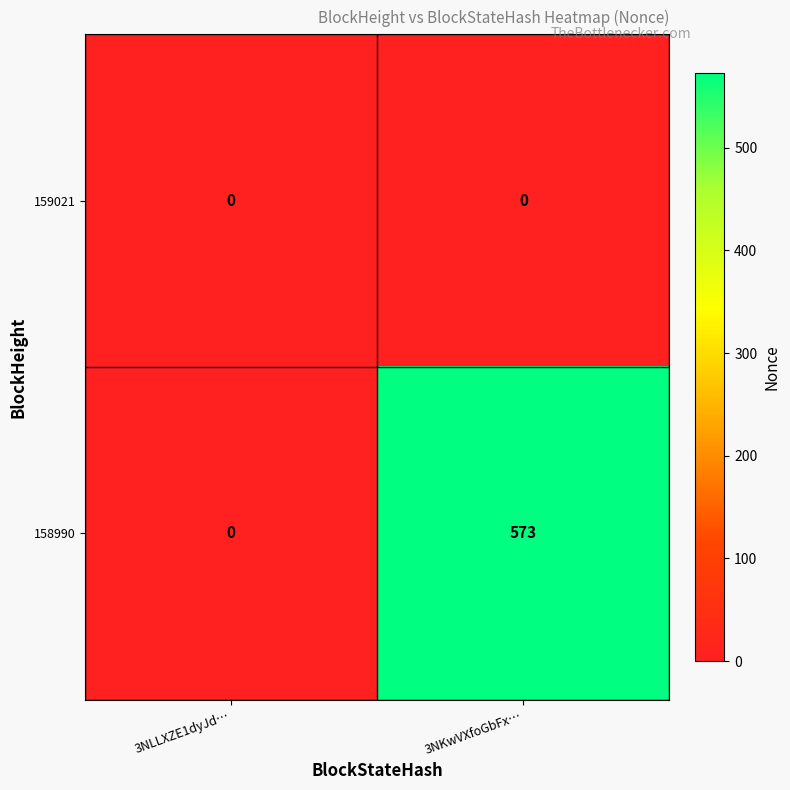

The 158990 series shows 286 at 3NLLXZE1dyJd…. True or false?

False